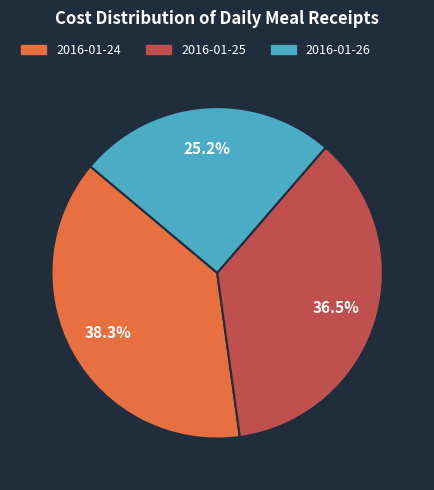

To the nearest percent, what is the combined percentage of 2016-01-25 and 2016-01-26?

62%